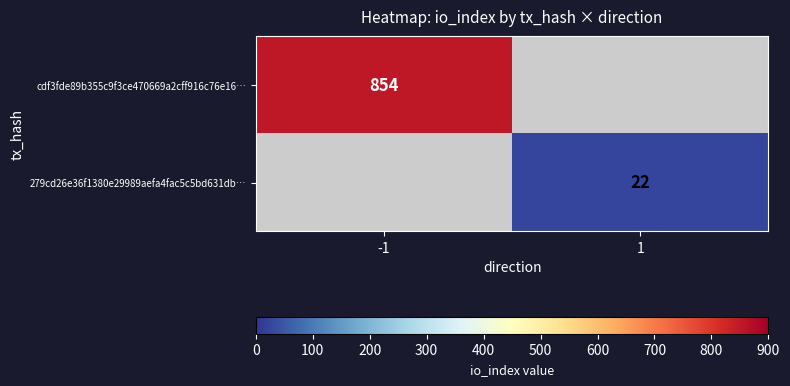

The value of 279cd26e36f1380e29989aefa4fac5c5bd631db… at 1 is 30. True or false?

False